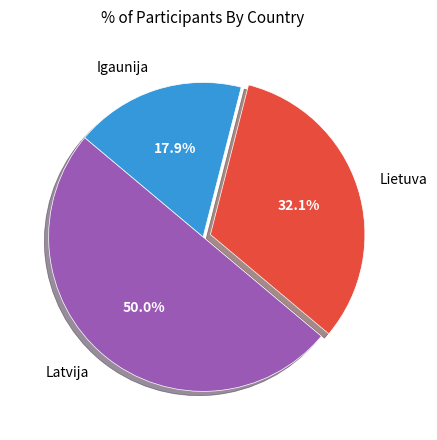

What percentage do Latvija and Lietuva together represent?

82.1%